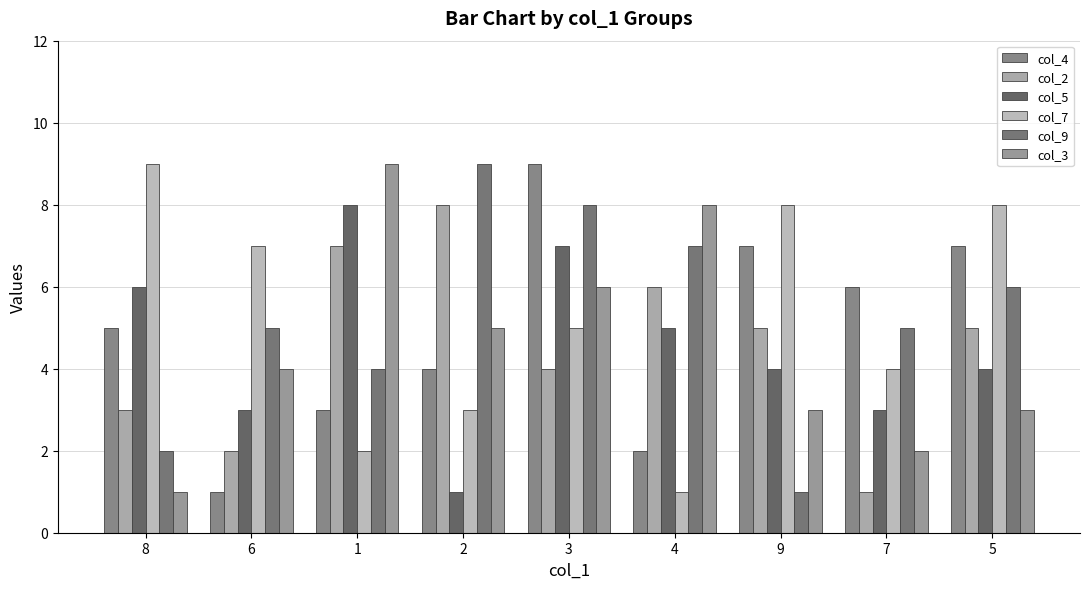

What is the greatest value displayed?

9